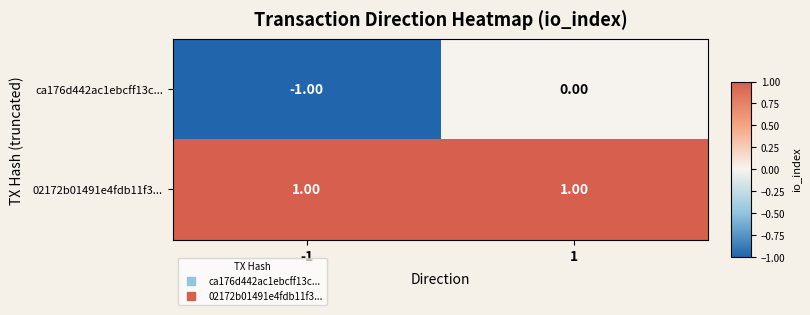

Rank the series at 1 from lowest to highest value.

ca176d442ac1ebcff13c..., 02172b01491e4fdb11f3...